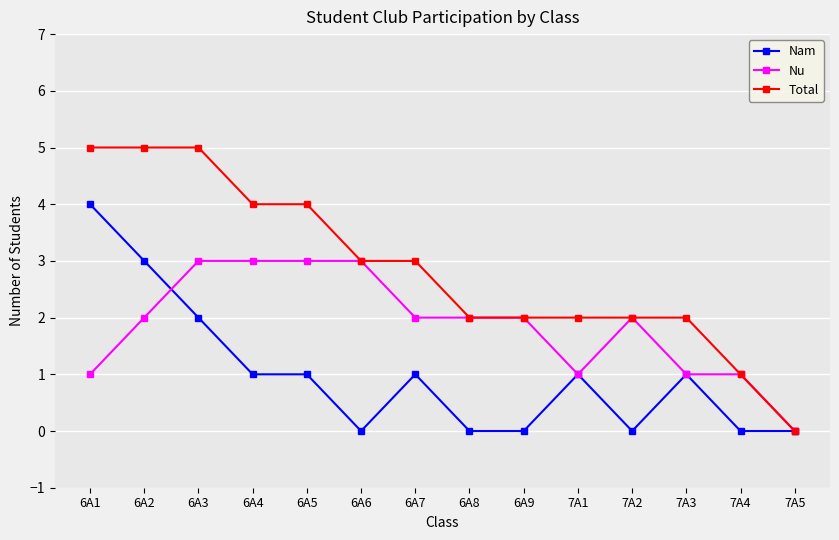

Between 6A4 and 6A8, which series saw the biggest shift?

Total